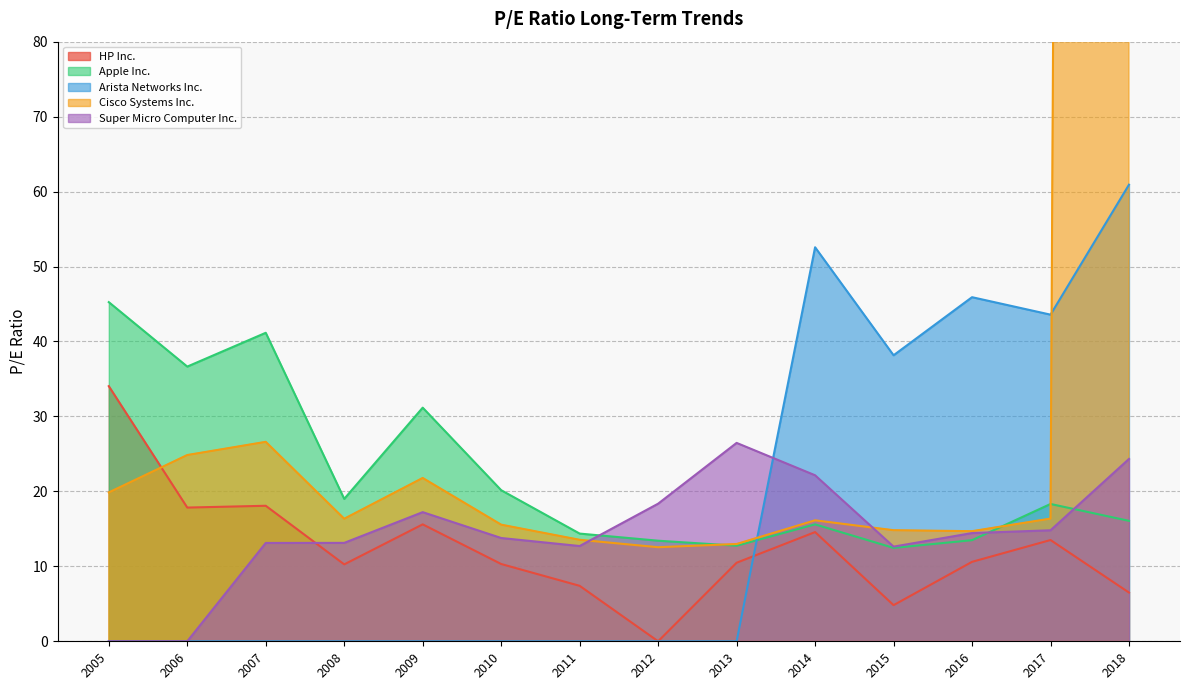

Which series has the largest total across all categories?

Cisco Systems Inc.